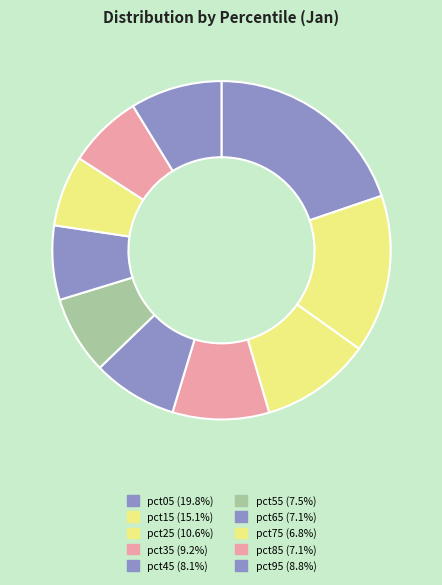

How many slices are in this pie chart?

10